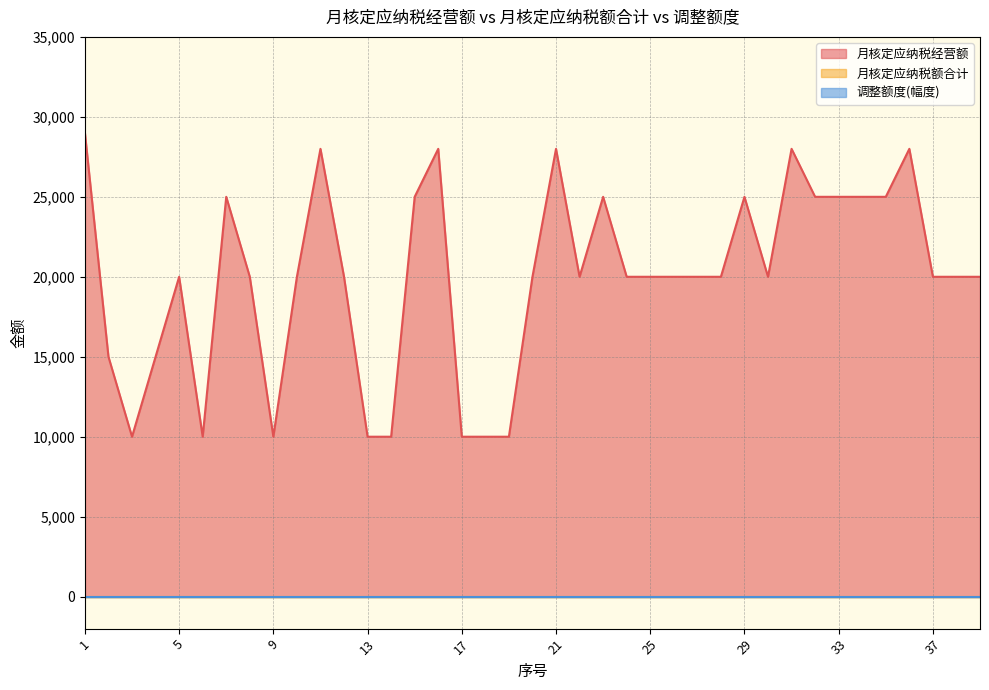

Is it true that 月核定应纳税额合计 equals 0 at 11?

True